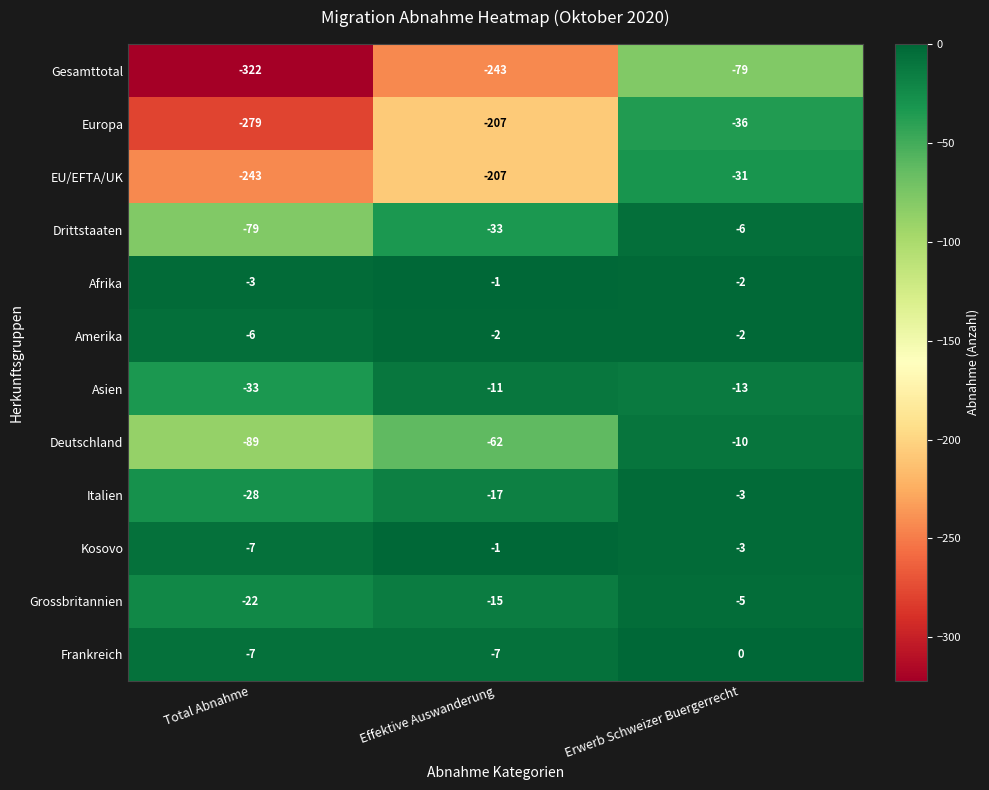

The Asien series shows -33 at Total Abnahme. True or false?

True